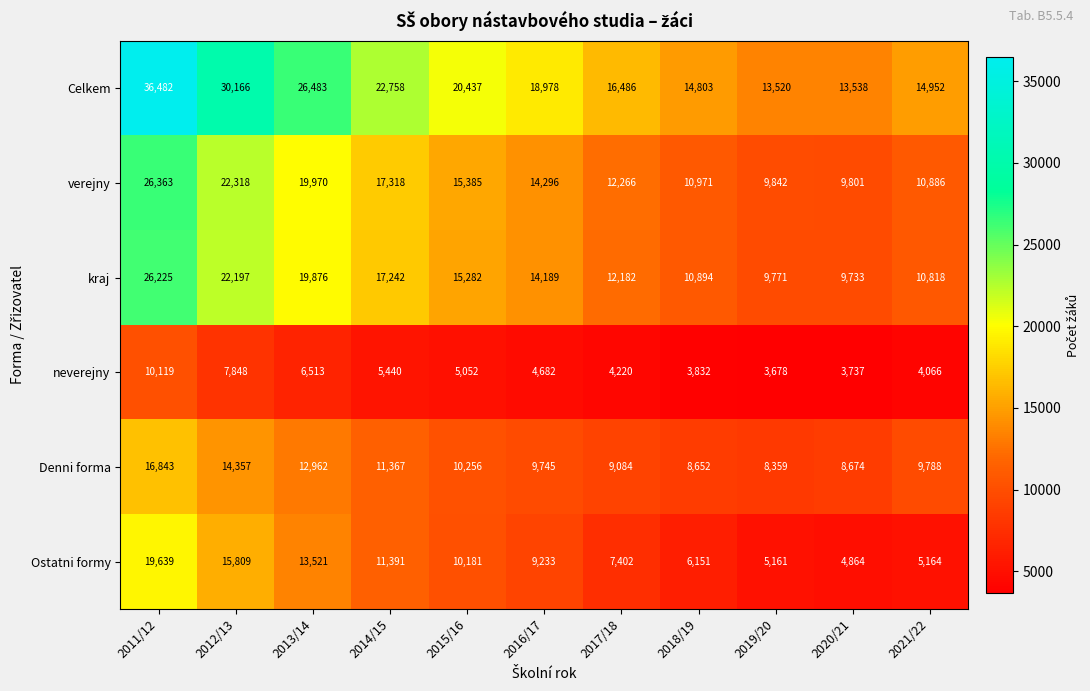

Is it true that Denni forma equals 20141 at 2014/15?

False